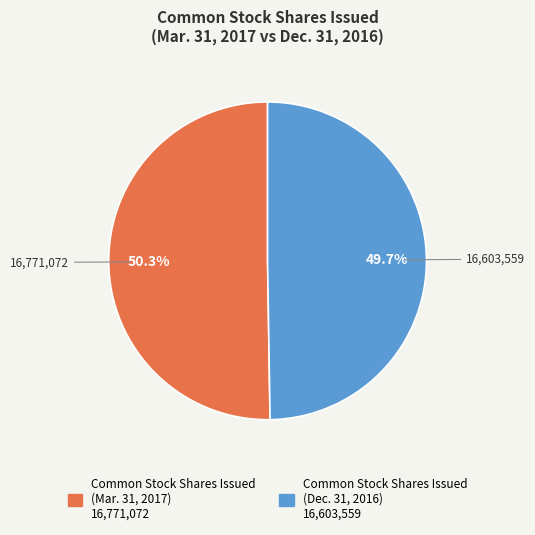

What percentage do Common Stock Shares Issued (Dec. 31, 2016) and Common Stock Shares Issued (Mar. 31, 2017) together represent?

100.0%